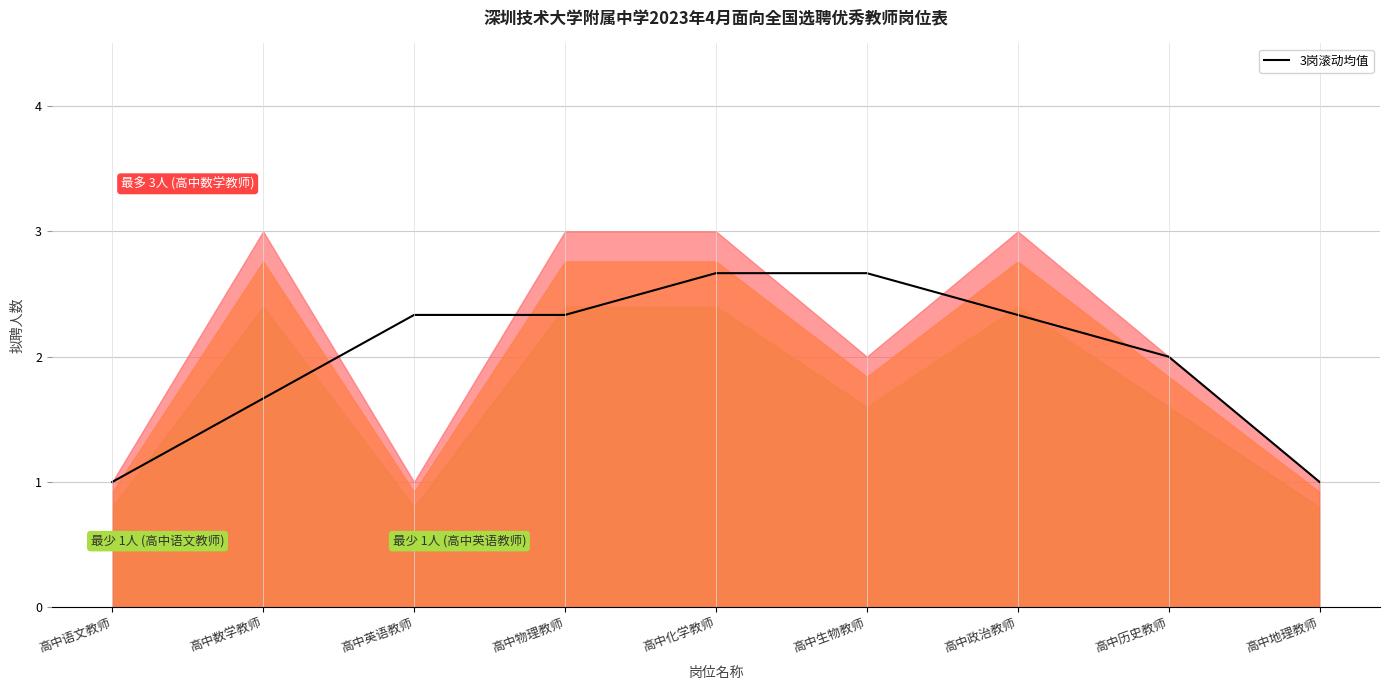

Count the number of values greater than 2.

5